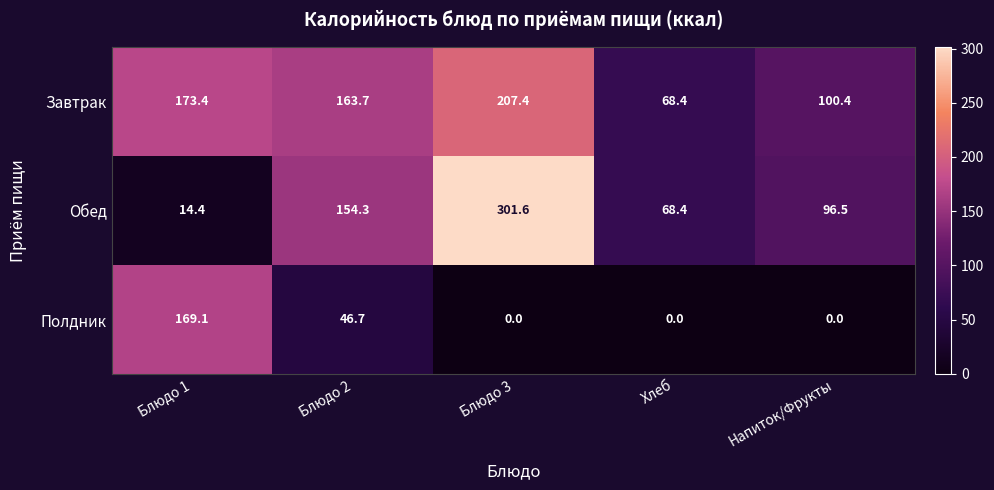

Reading right to left, what are all the values shown in this chart?

Завтрак: Напиток/Фрукты=100.4	Хлеб=68.4	Блюдо 3=207.4	Блюдо 2=163.7	Блюдо 1=173.4
Обед: Напиток/Фрукты=96.5	Хлеб=68.4	Блюдо 3=301.6	Блюдо 2=154.3	Блюдо 1=14.4
Полдник: Напиток/Фрукты=0.0	Хлеб=0.0	Блюдо 3=0.0	Блюдо 2=46.7	Блюдо 1=169.1